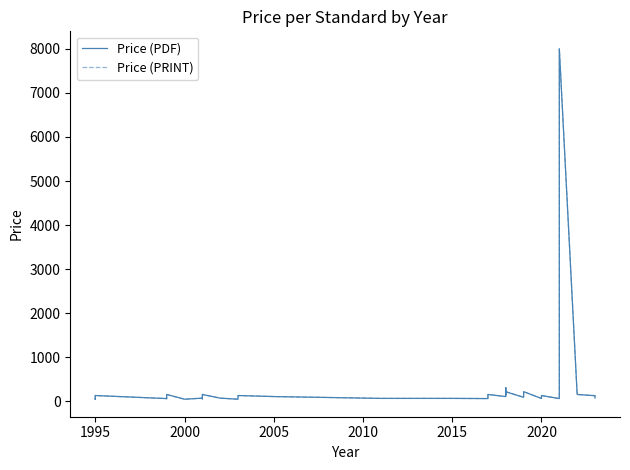

Is the value of Price (PRINT) at 31 greater than the value of Price (PDF) at 33?

Yes